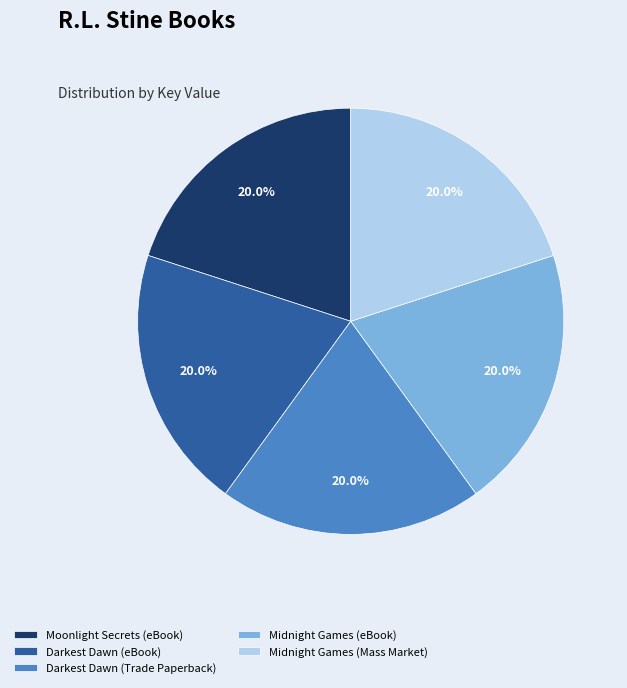

To the nearest percent, what portion does Midnight Games (eBook) represent?

20%